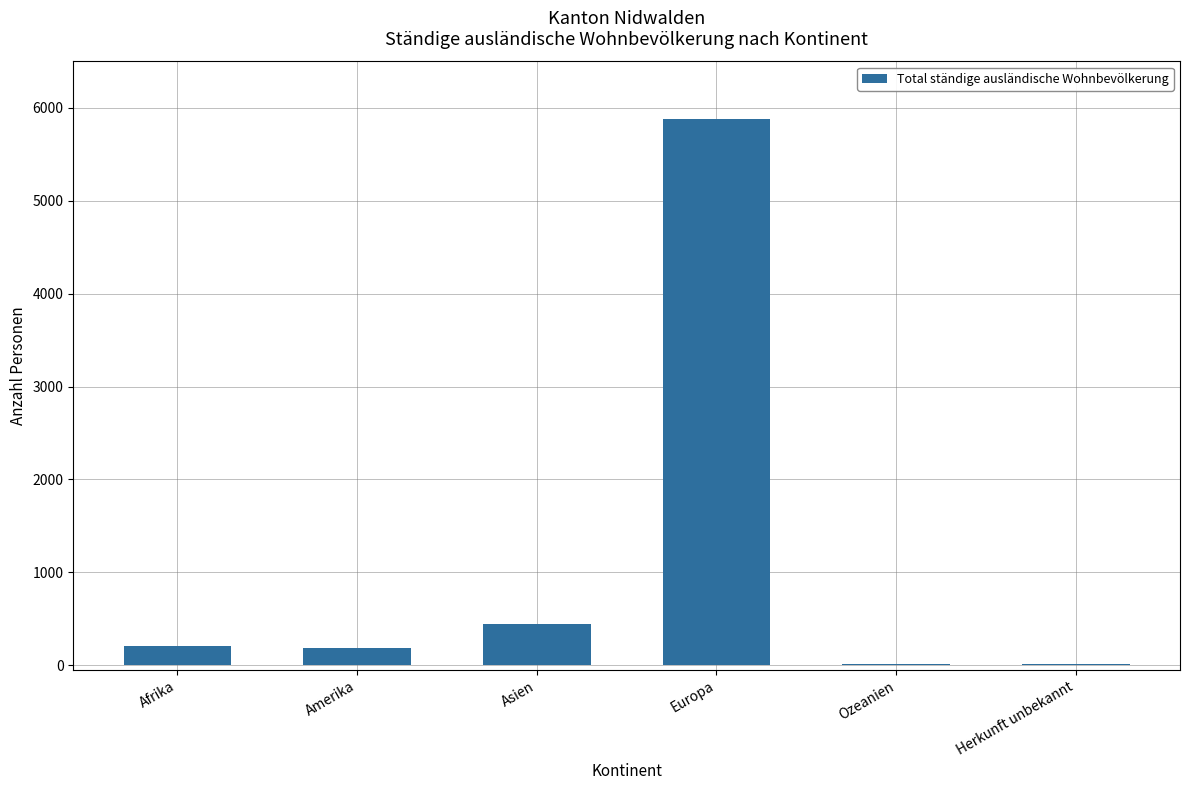

What is the sum of the values at Amerika and Ozeanien?

204